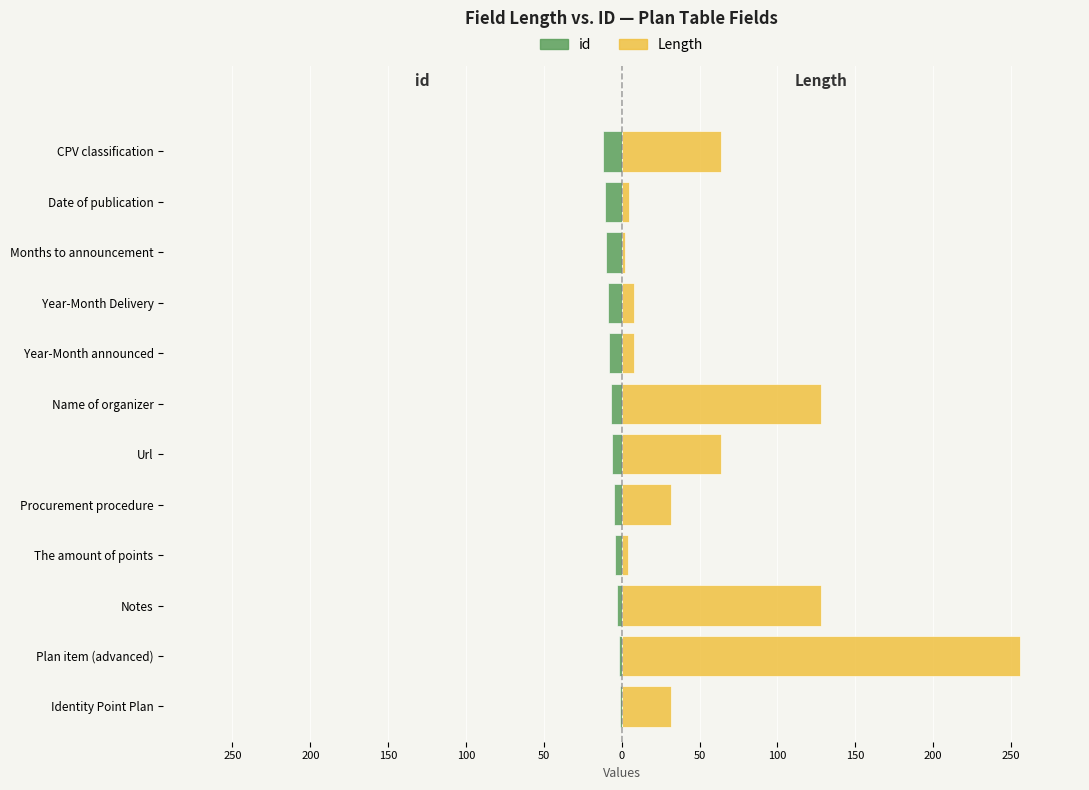

How many bars are there in total?

24